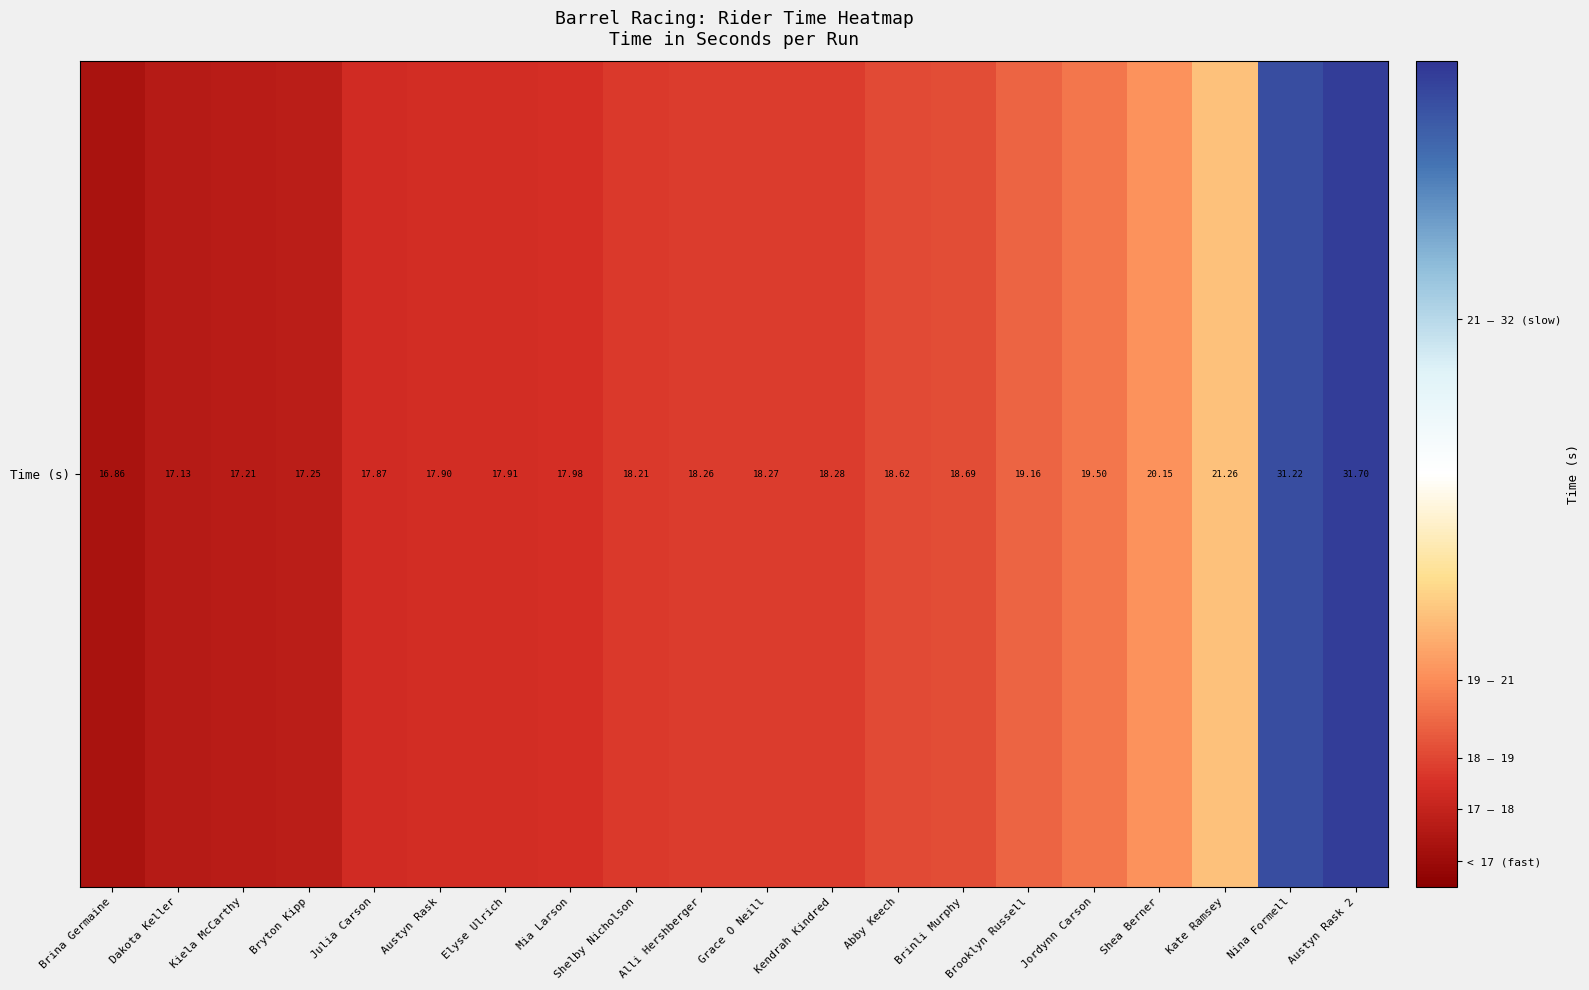

List the labels in order of value, largest first.

Austyn Rask 2, Nina Formell, Kate Ramsey, Shea Berner, Jordynn Carson, Brooklyn Russell, Brinli Murphy, Abby Keech, Kendrah Kindred, Grace O Neill, Alli Hershberger, Shelby Nicholson, Mia Larson, Elyse Ulrich, Austyn Rask, Julia Carson, Bryton Kipp, Kiela McCarthy, Dakota Keller, Brina Germaine